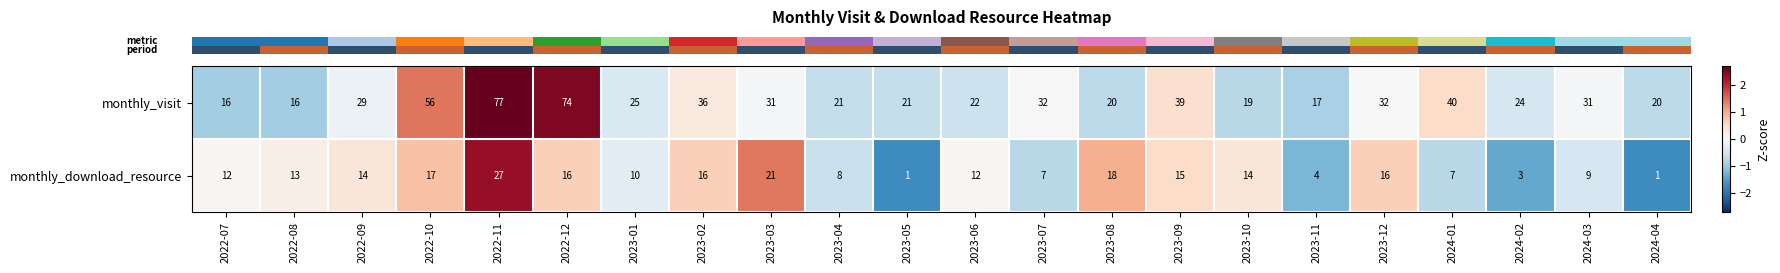

What is the spread (max minus min) of values at 2024-01?

33